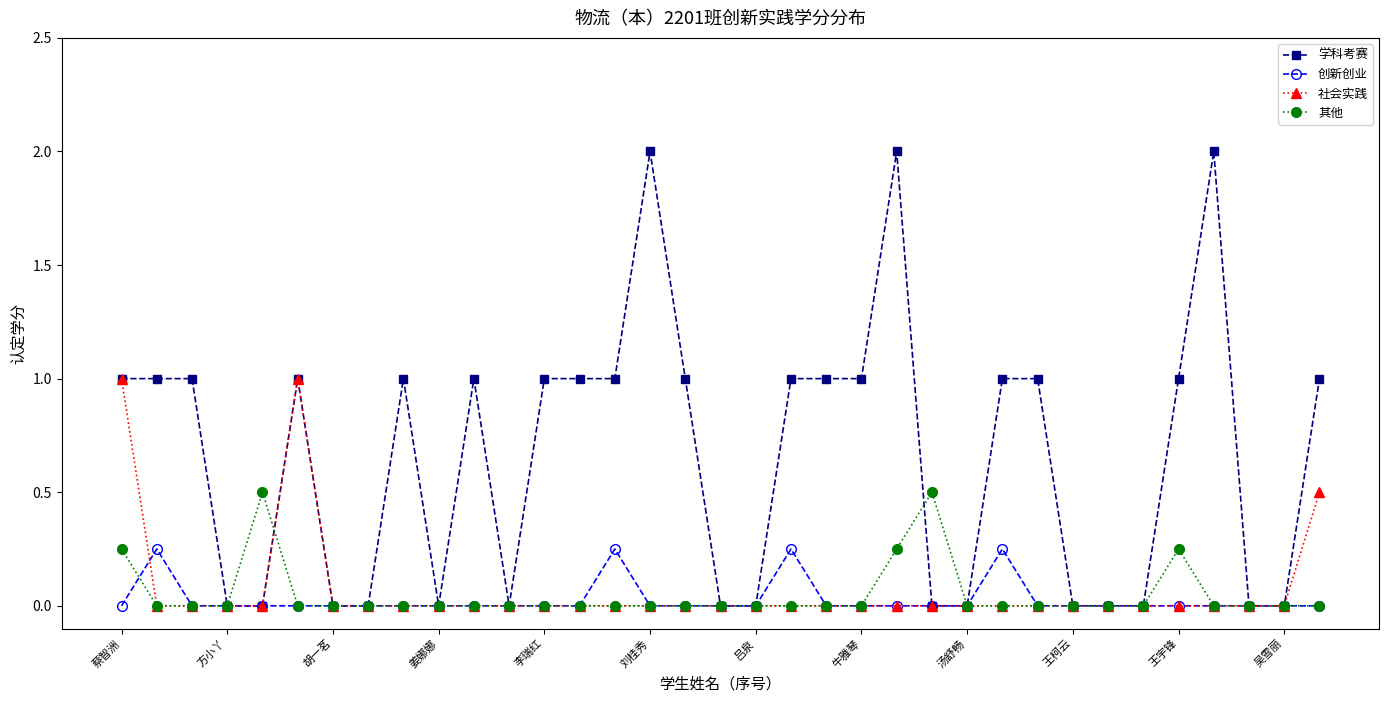

Which series has the largest total across all categories?

学科考赛